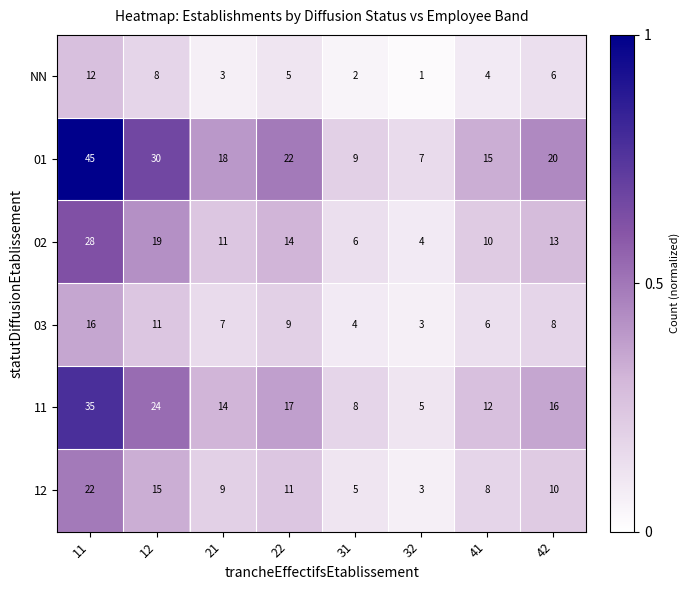

Which category has the highest value in the 12 series?

11